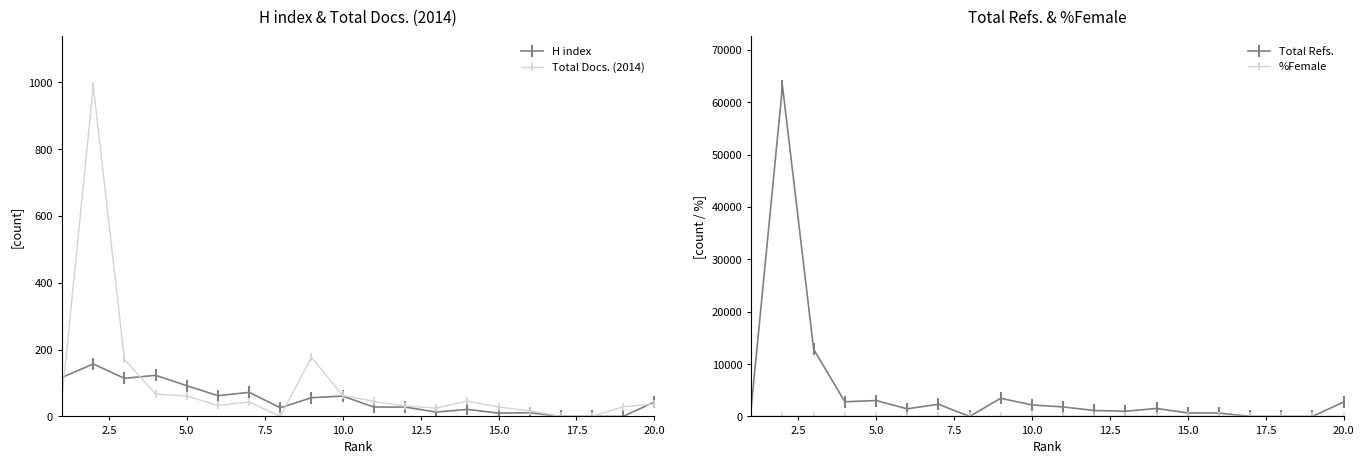

True or false: Total Refs. and %Female cross at least once.

False